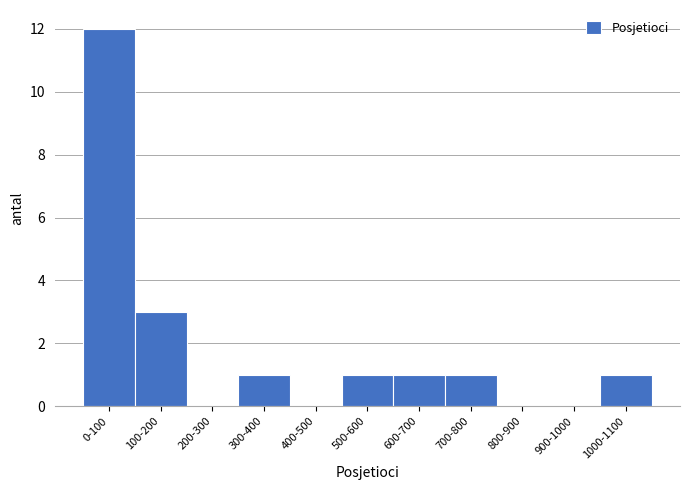

Reading left to right, what are all the values shown in this chart?

0-100=12	100-200=3	200-300=0	300-400=1	400-500=0	500-600=1	600-700=1	700-800=1	800-900=0	900-1000=0	1000-1100=1